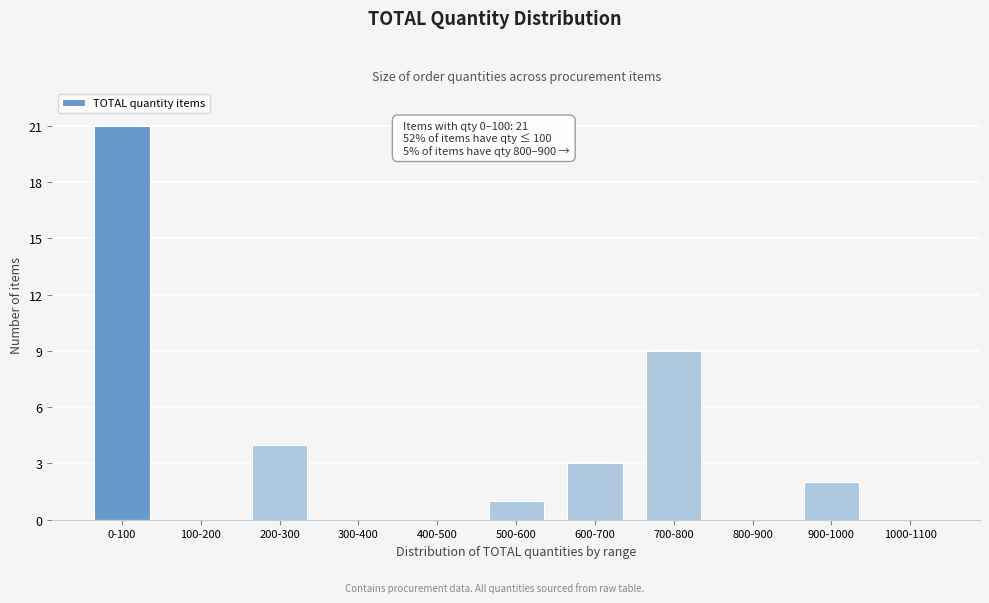

Reading left to right, extract all data points from this chart.

0-100=21	100-200=0	200-300=4	300-400=0	400-500=0	500-600=1	600-700=3	700-800=9	800-900=0	900-1000=2	1000-1100=0